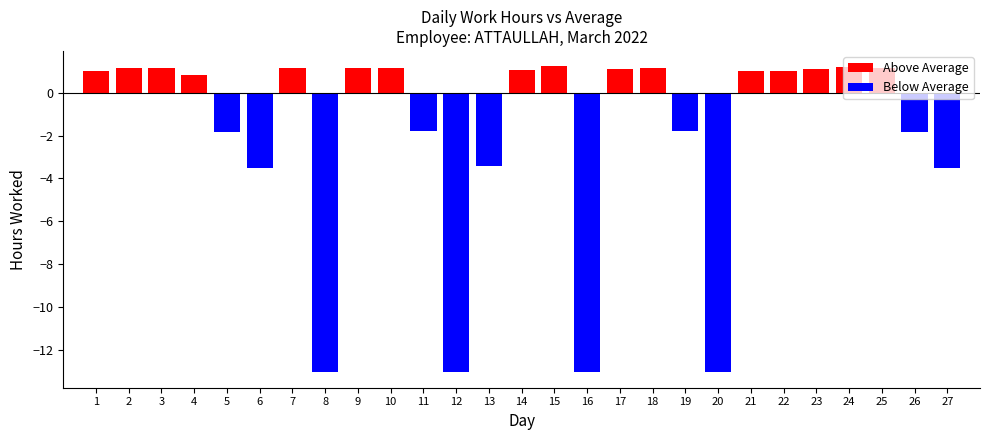

How many bars are there in total?

27